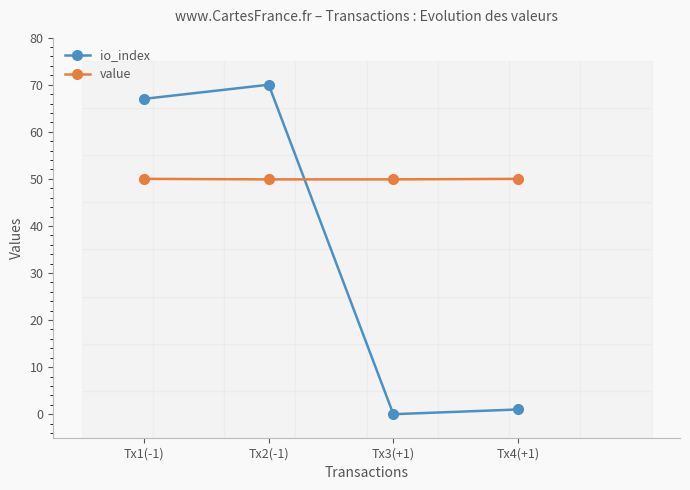

What is the label of the 3rd point from the right?

Tx2(-1)